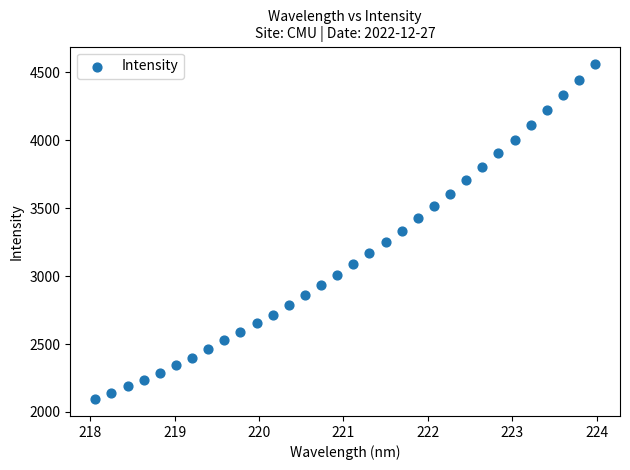

What is the range of Y values (max minus min)?

2471.8